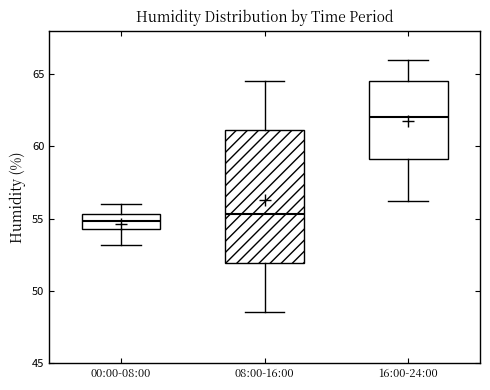

Reading left to right, read every box against the y-axis: the position of its median line, the range the box covers, and the ends of its whiskers. The values are not printed on the chart, so give them approximately, as read against the axis.

00:00-08:00: median 55.0, box 54.5 to 55.5, whiskers 53.0 to 56.0
08:00-16:00: median 55.5, box 52.0 to 61.0, whiskers 48.5 to 64.5
16:00-24:00: median 62.0, box 59.0 to 64.5, whiskers 56.0 to 66.0